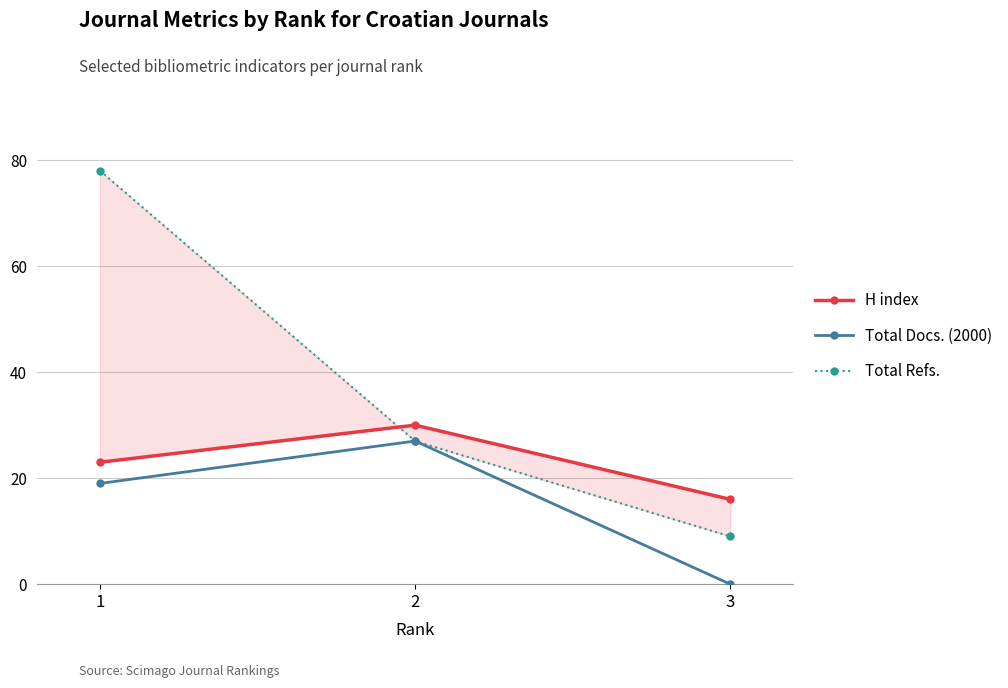

How many distinct data groups are displayed?

3